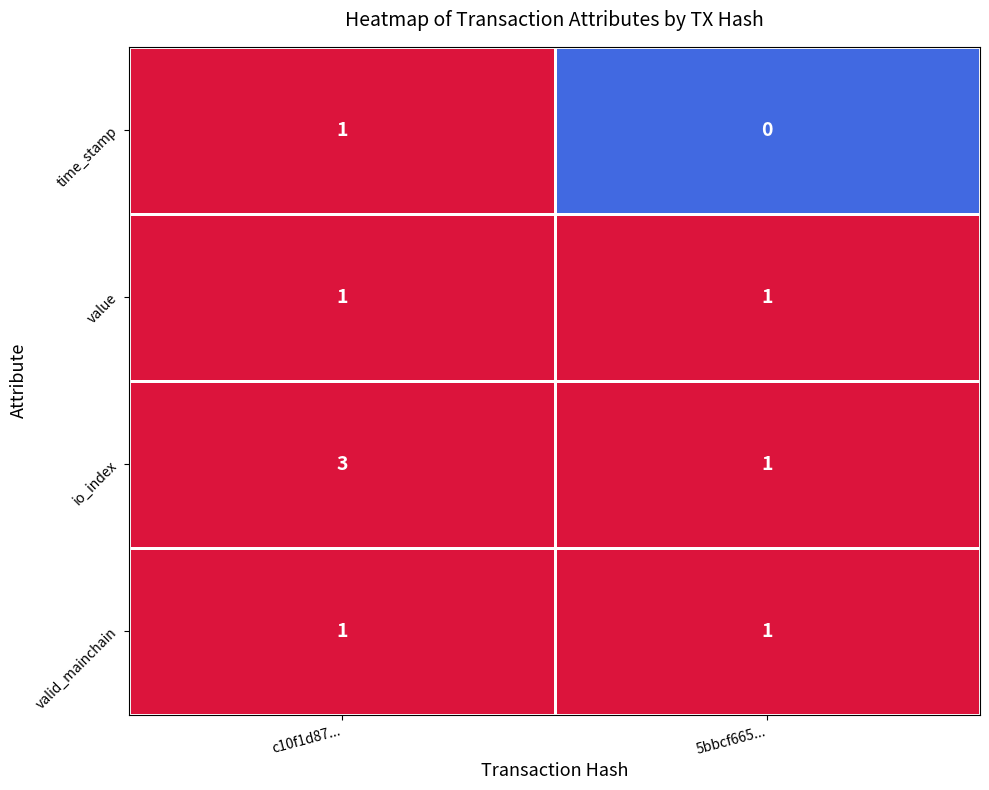

Reading right to left, transcribe all the data shown in this chart.

time_stamp: 0	1
value: 1	1
io_index: 1	3
valid_mainchain: 1	1